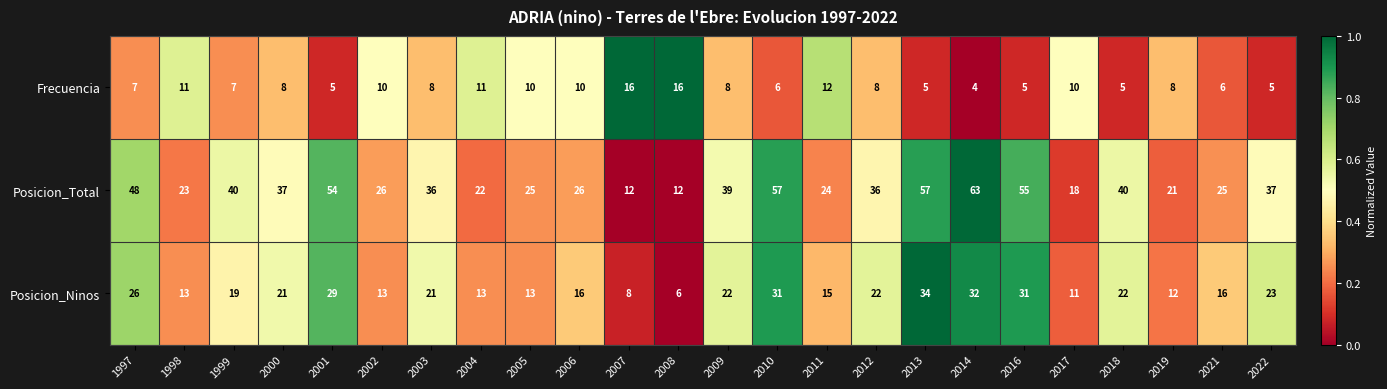

Count the number of categories in the chart.

24